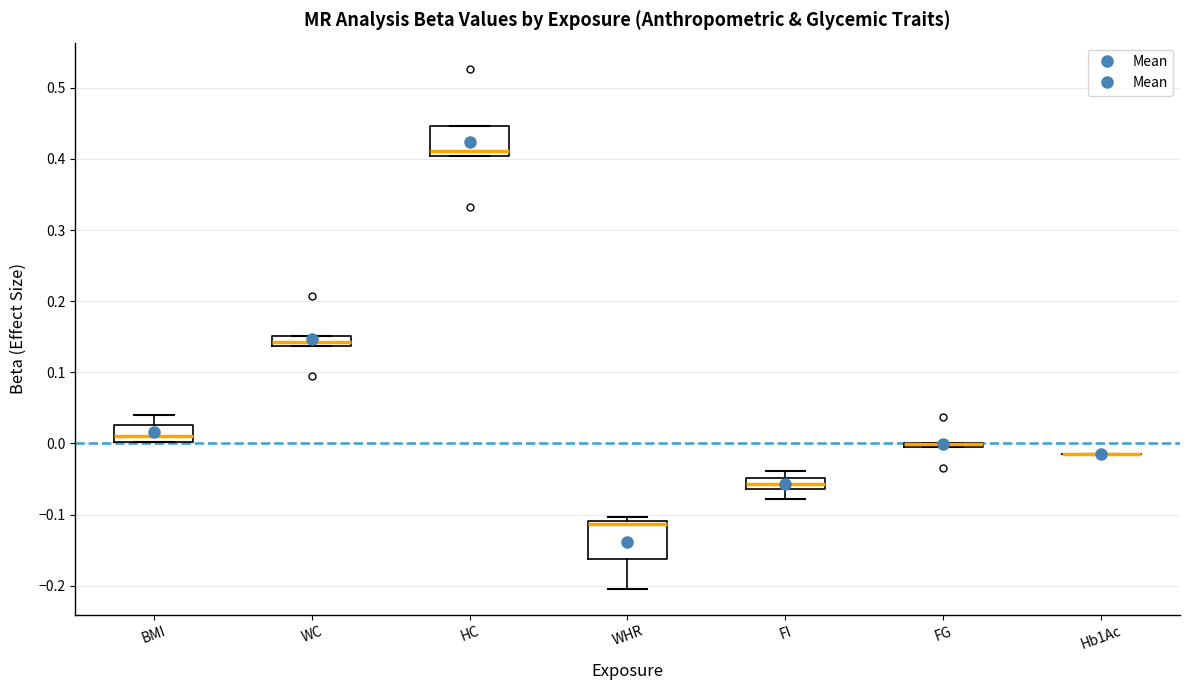

Where is the upper edge of the box for WHR on the y-axis? The values are not printed on the chart, so give them approximately, as read against the axis.

-0.11